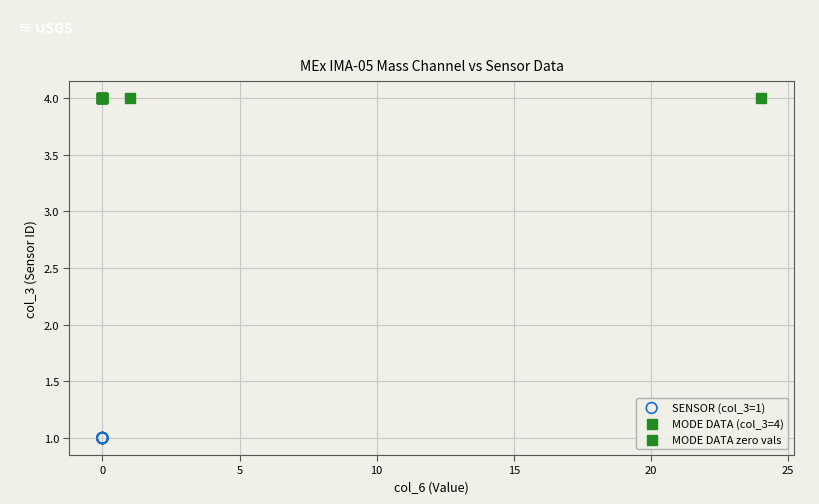

What are all the series names shown in the legend?

SENSOR (col_3=1), MODE DATA (col_3=4), MODE DATA zero vals